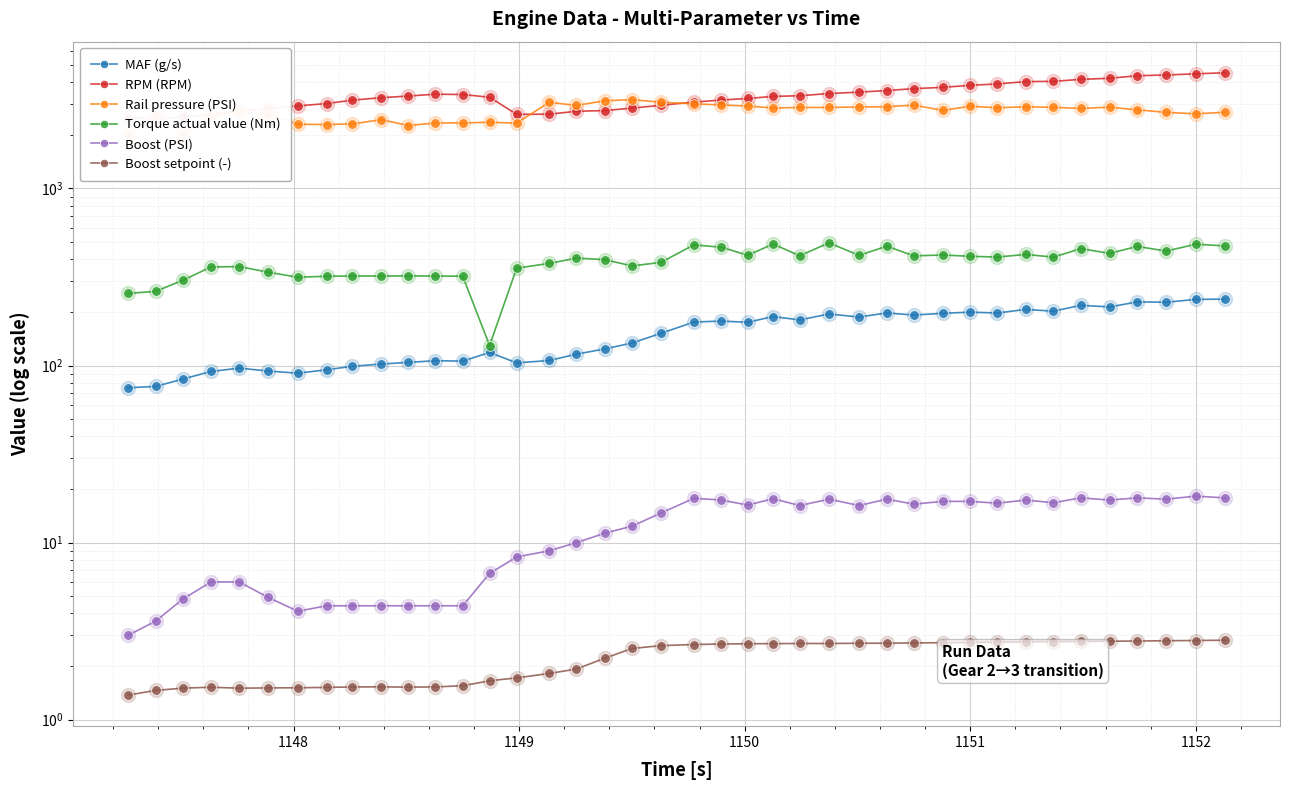

Which series has the largest Y range (max minus min)?

RPM (RPM)